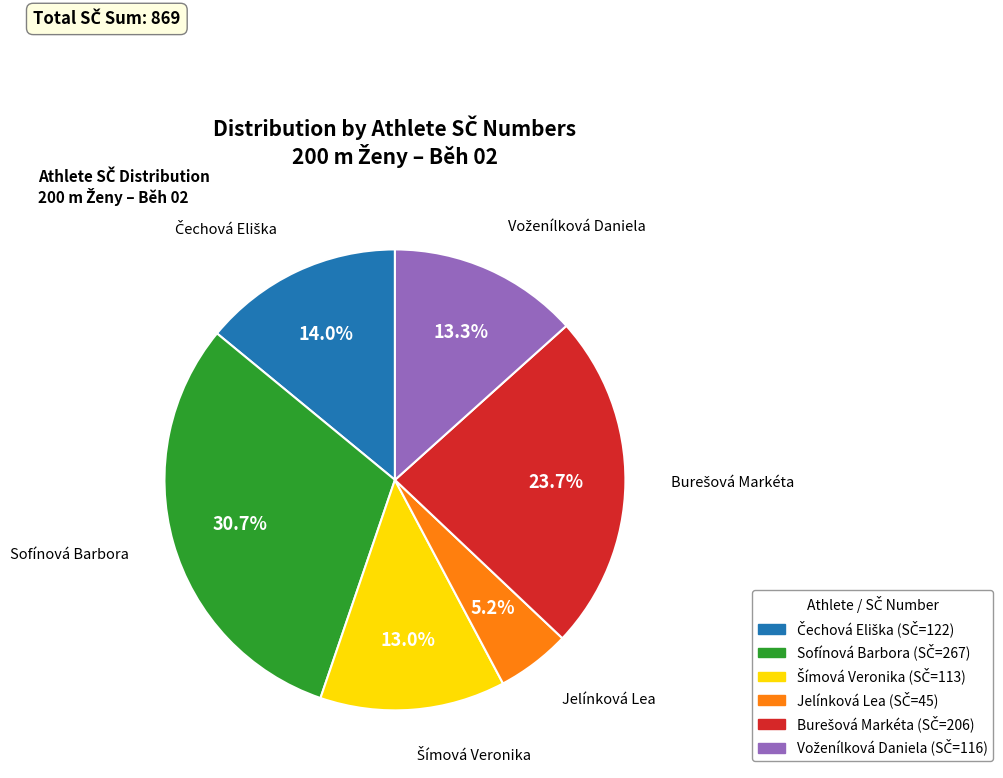

Which category has the smallest portion of the pie?

Jelínková Lea